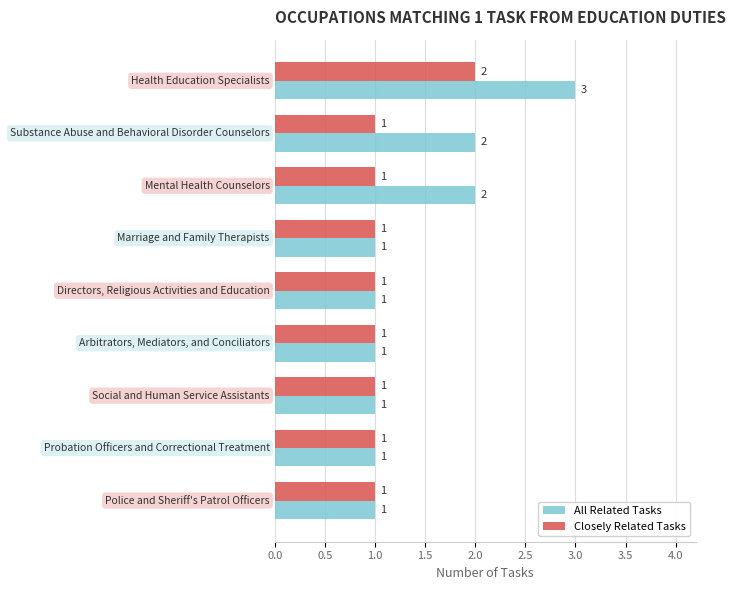

What are all the series names shown in the legend?

All Related Tasks, Closely Related Tasks